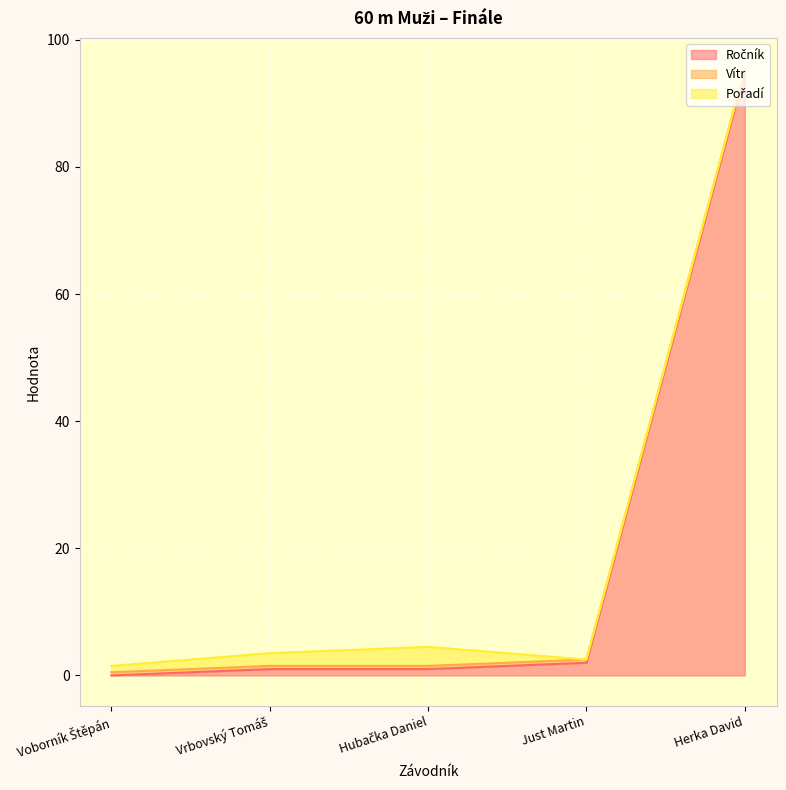

Is the value of Ročník at Voborník Štěpán greater than the value of Vítr at Hubačka Daniel?

No